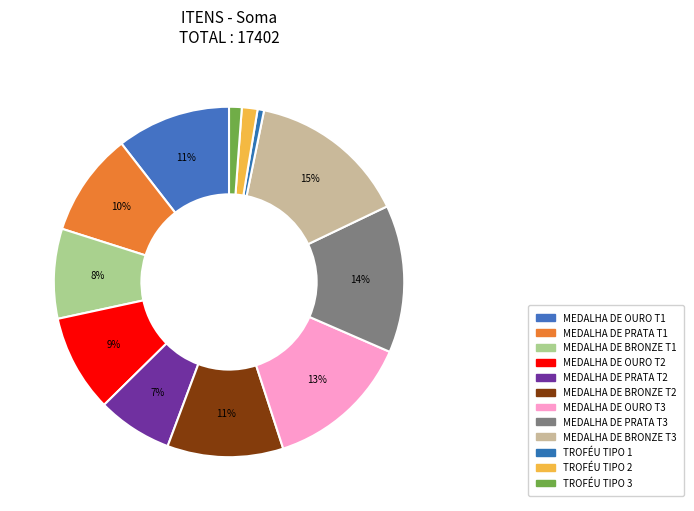

Combined, do MEDALHA DE PRATA T2 and MEDALHA DE BRONZE T1 account for over 50%?

No